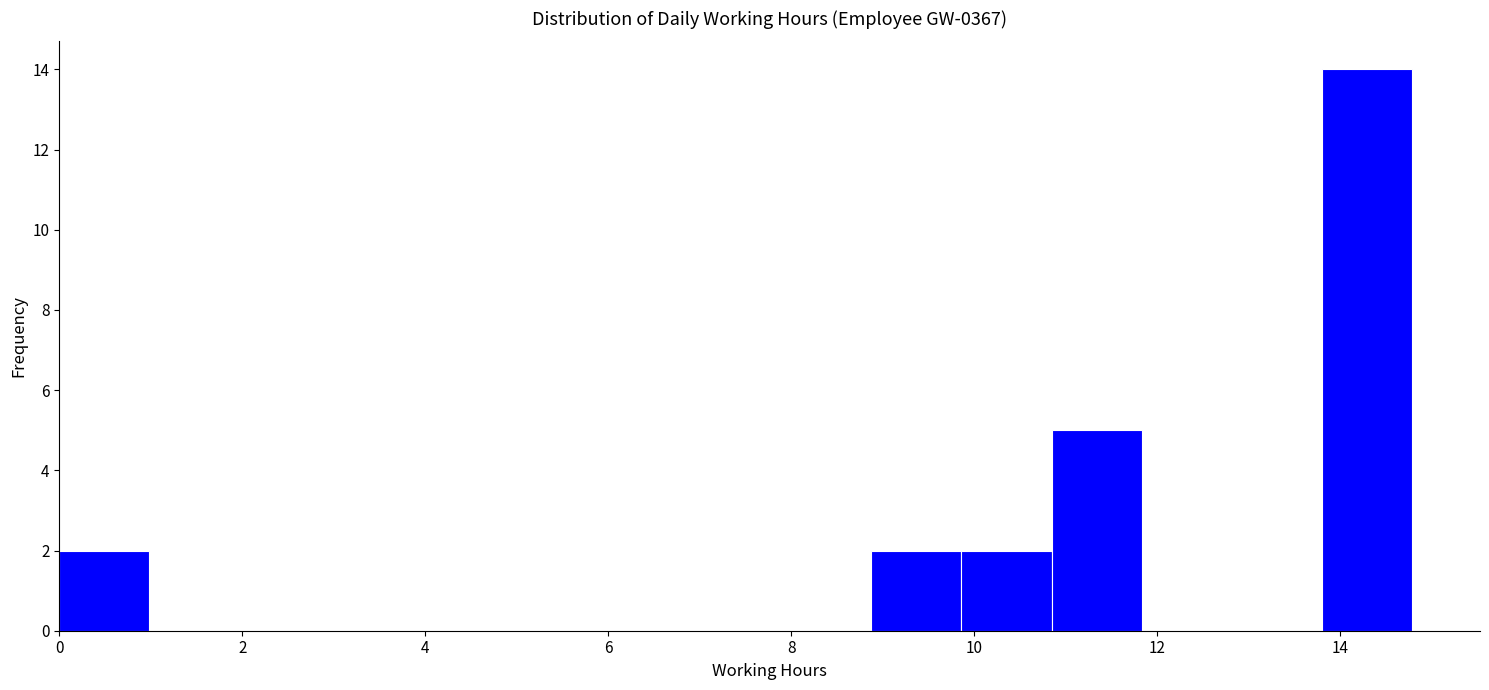

Reading left to right, list every bar in this chart as the range it spans on the x-axis followed by its height. Neither the bar edges nor the heights are printed on the chart, so give them approximately, as read against the axes.

0.0 to 1.0: 2
1.0 to 2.0: 0
2.0 to 3.0: 0
3.0 to 4.0: 0
4.0 to 5.0: 0
5.0 to 6.0: 0
6.0 to 7.0: 0
7.0 to 7.8: 0
7.8 to 8.8: 0
8.8 to 9.8: 2
9.8 to 10.8: 2
10.8 to 11.8: 5
11.8 to 12.8: 0
12.8 to 13.8: 0
13.8 to 14.8: 14